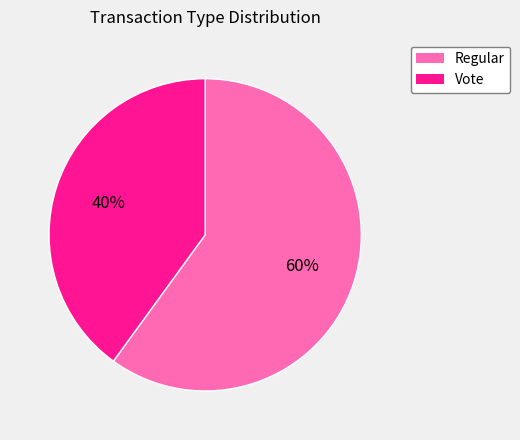

Which slice represents more than half of the pie?

Regular